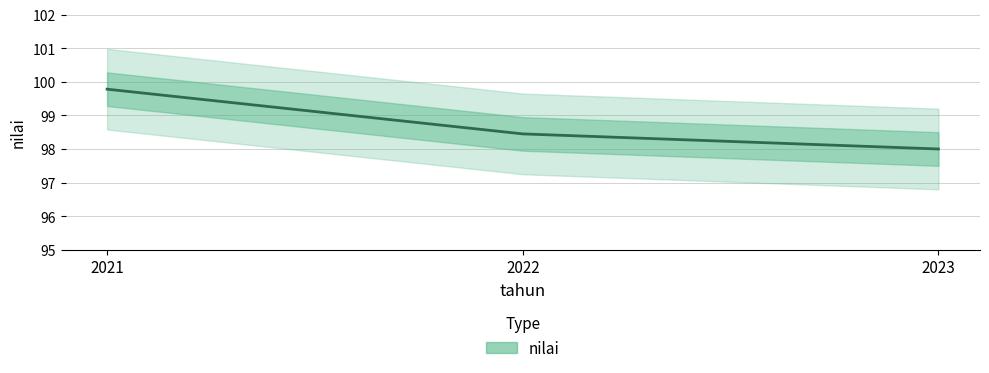

At which label does the data first exceed 98?

2021